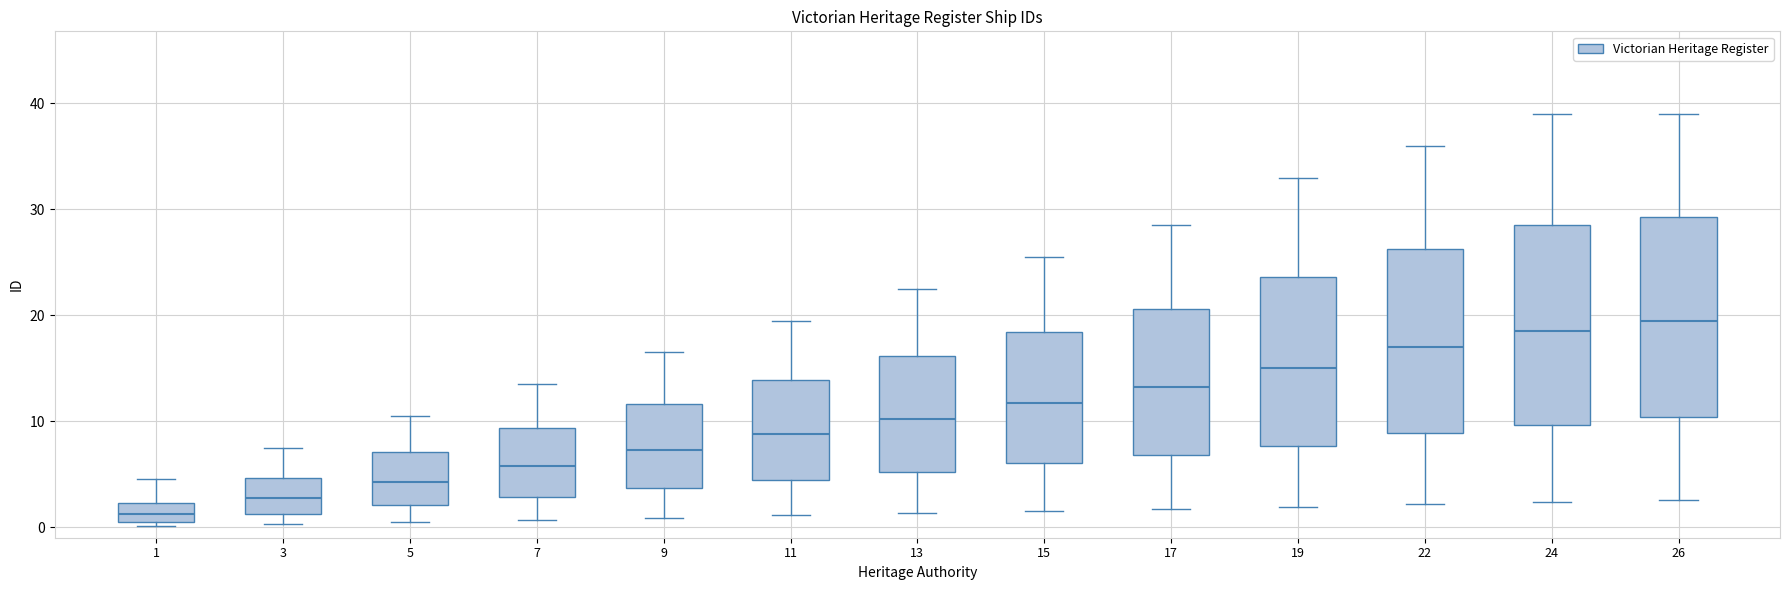

Which box has the lowest median line?

1